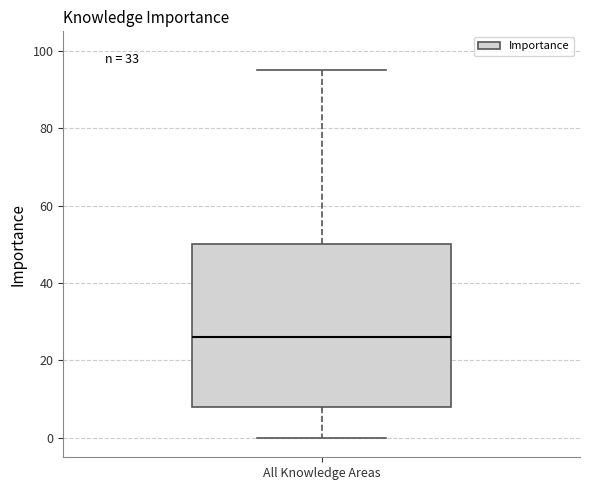

Transcribe this box plot: give where the median line is, the range the box spans, and where the two whiskers end, as read against the y-axis. The values are not printed on the chart, so give them approximately, as read against the axis.

median 26, box 8 to 50, whiskers 0 to 96